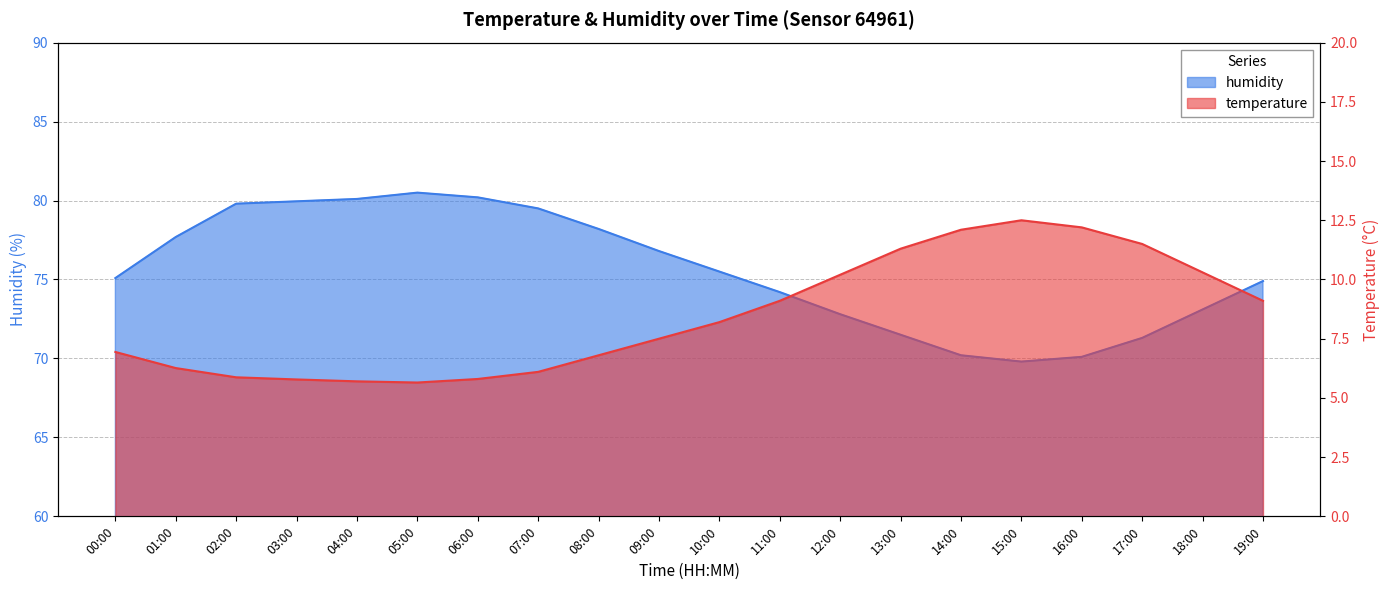

Does the chart display data point markers on the line(s)?

No